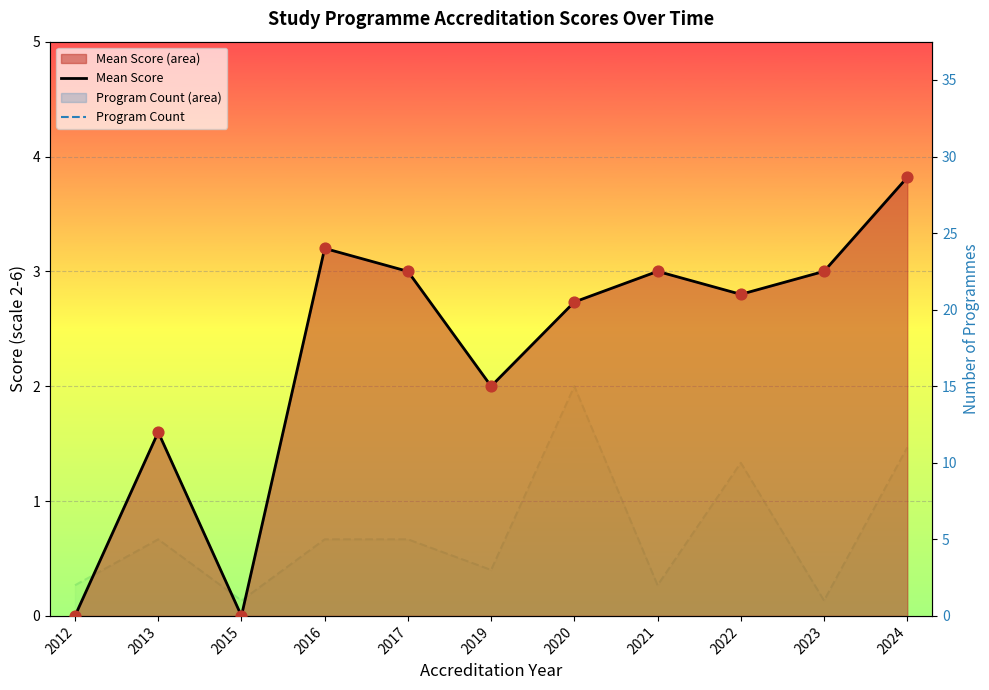

Which series reaches the maximum Y coordinate?

Program Count